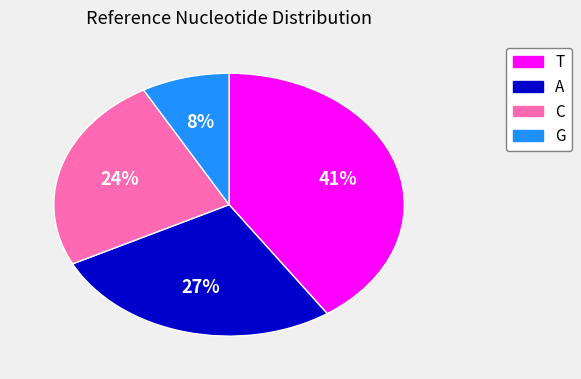

Is there a majority slice in this chart?

No